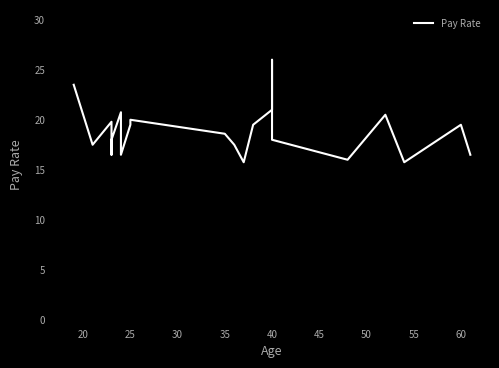

Count the number of data series in this chart.

1